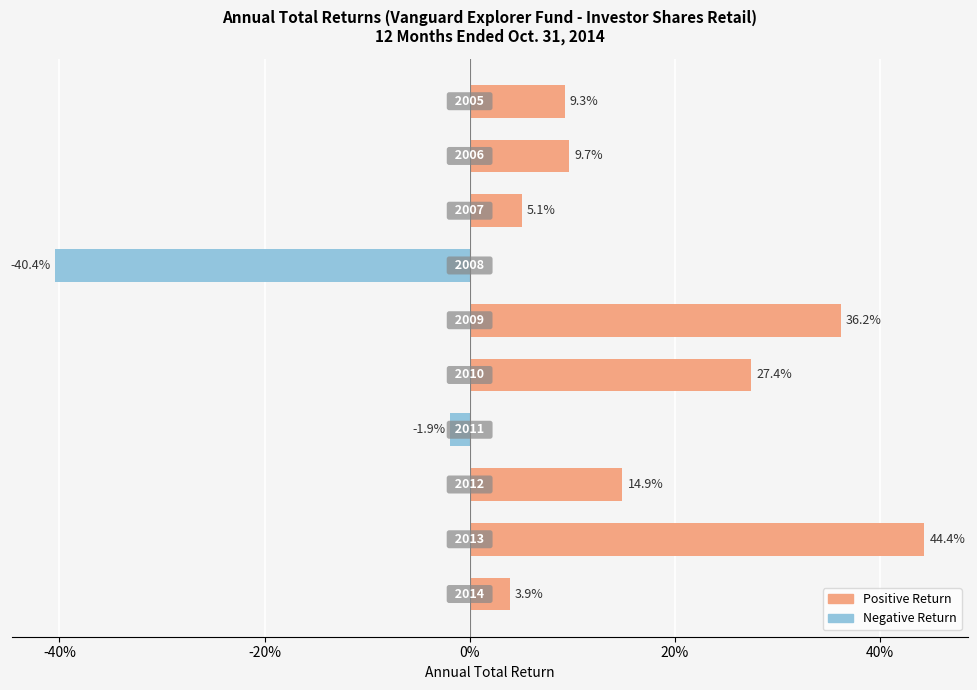

Does the chart contain any negative values?

Yes